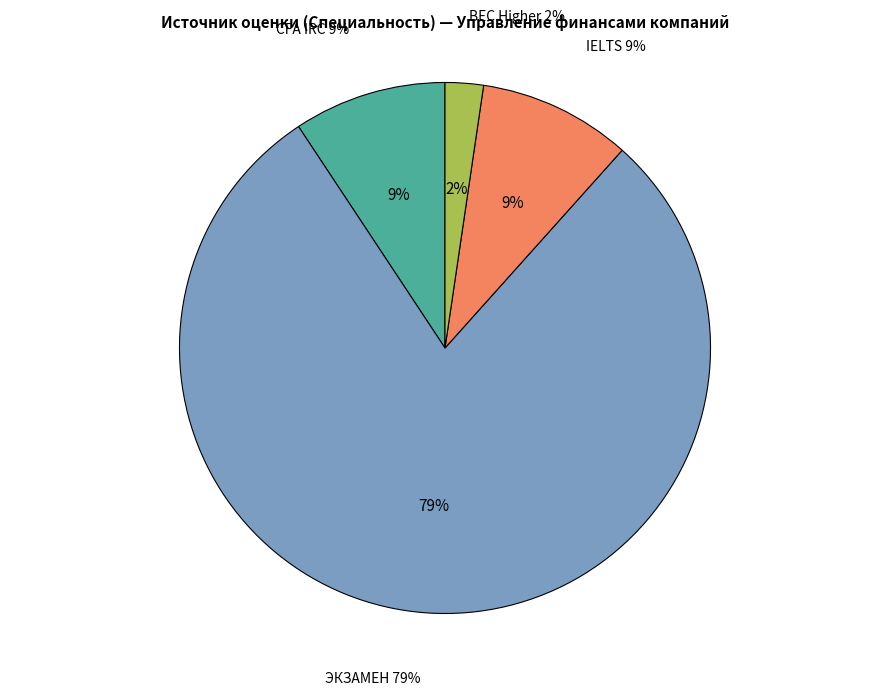

Rank the categories by value from lowest to highest.

BEC Higher, CFA IRC, IELTS, ЭКЗАМЕН